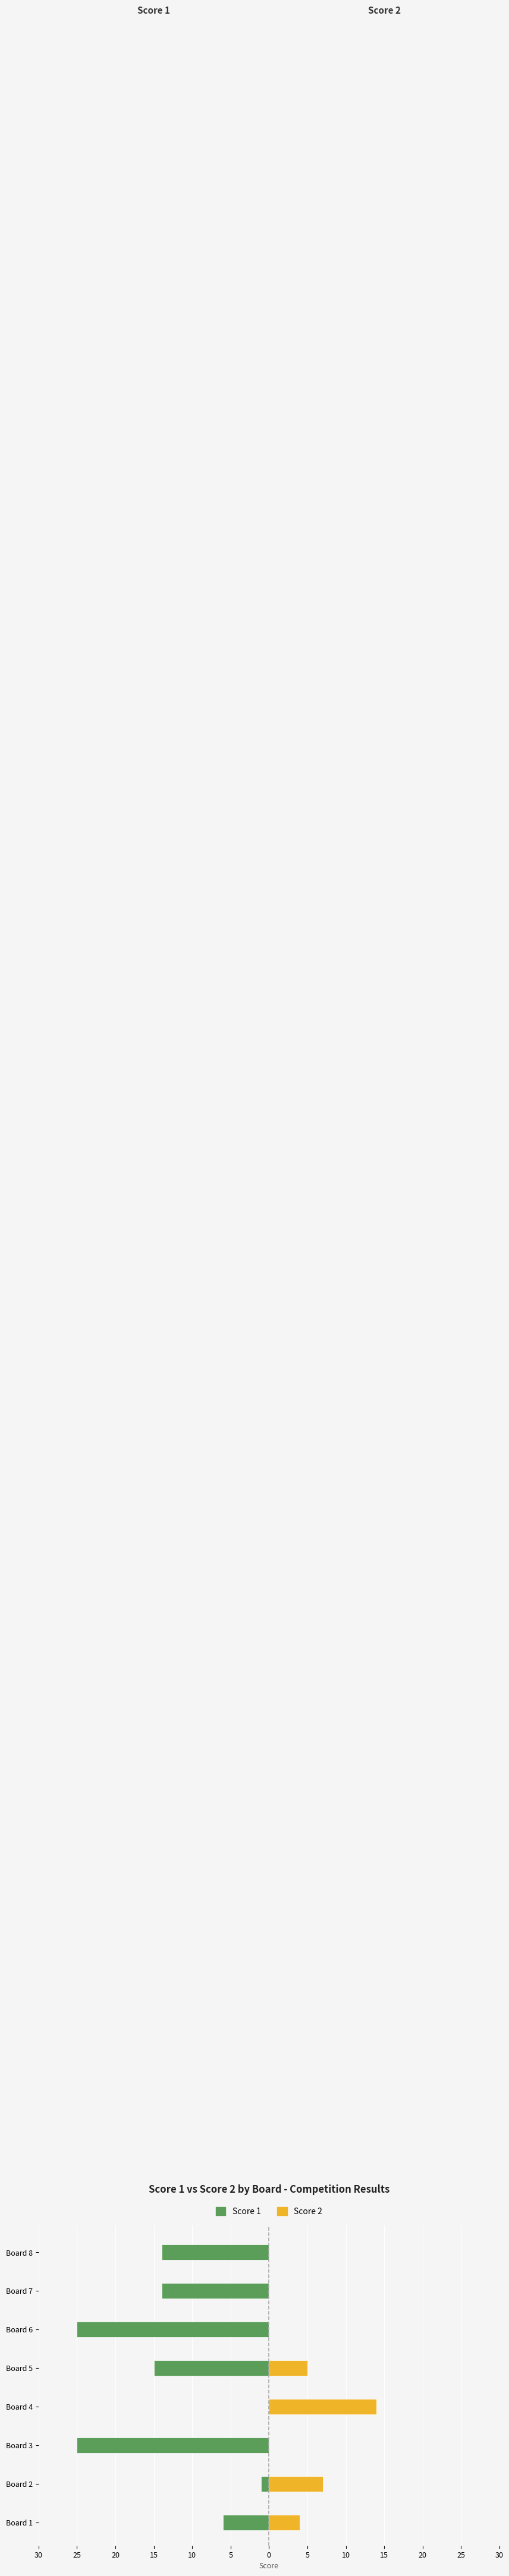

Is the value of Score 1 at Board 4 greater than the value of Score 2 at Board 2?

No